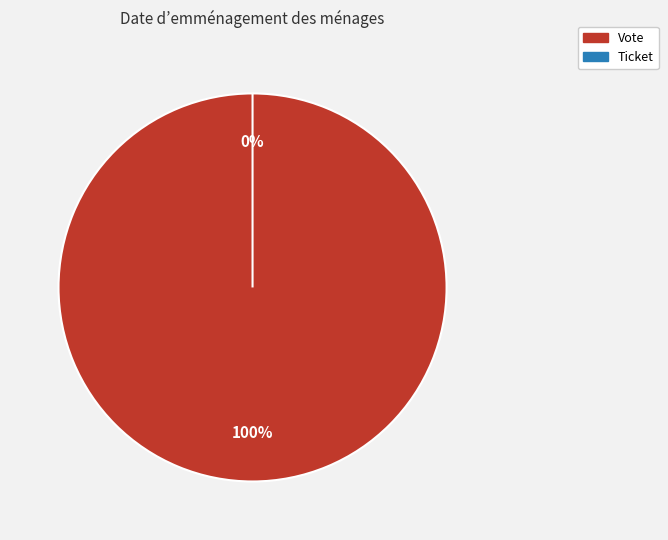

To the nearest percent, what is the combined percentage of Vote and Ticket?

100%